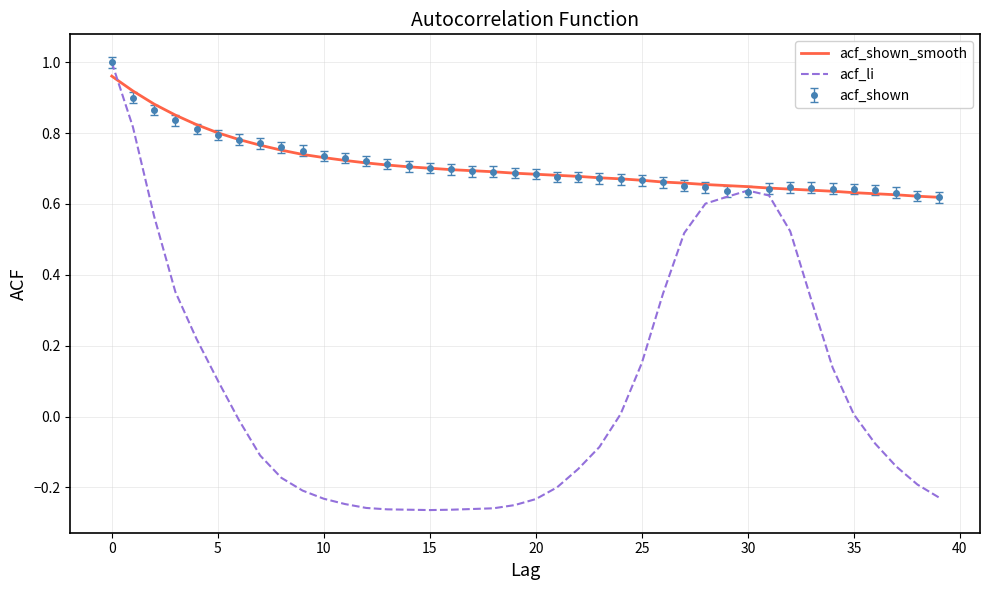

Which series has the largest range (max minus min)?

acf_li